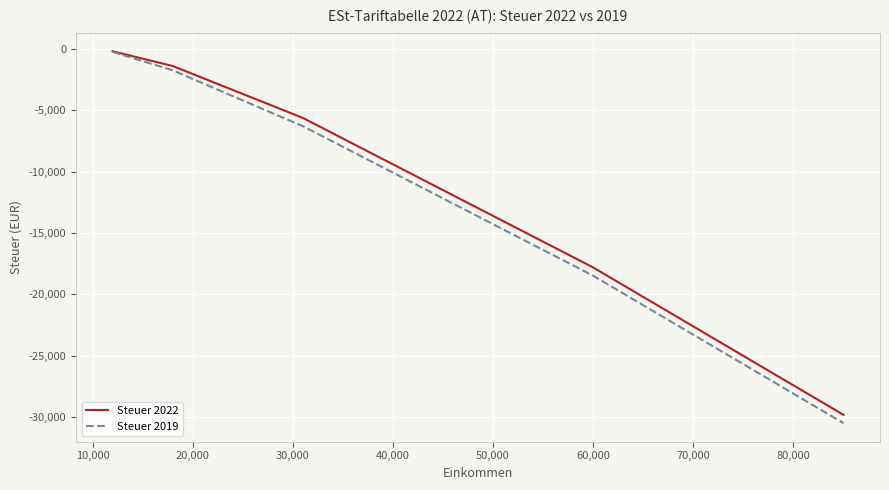

What is the lowest value of the Steuer 2022 series?

-29805